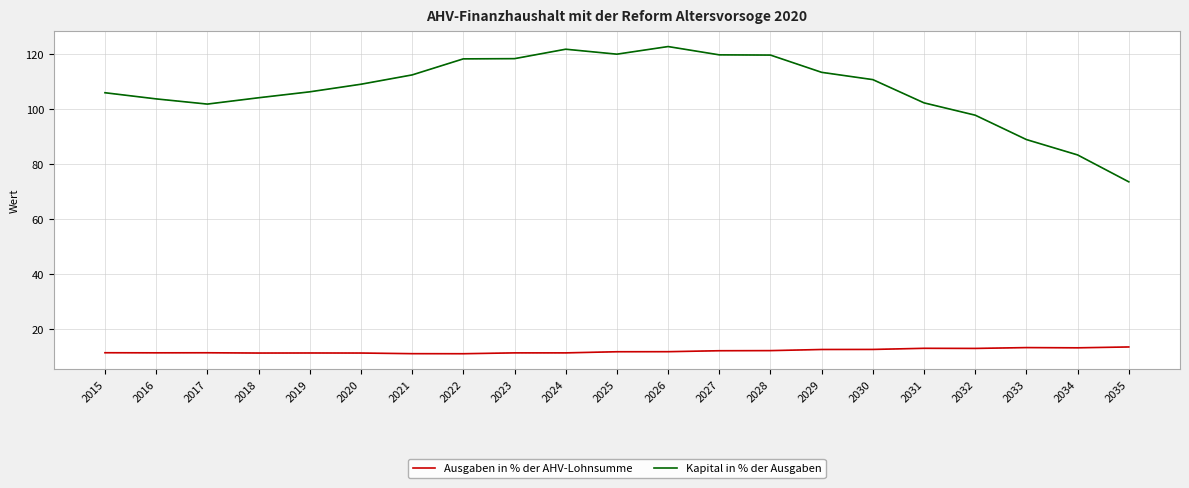

What is the spread (max minus min) of values at 2017?

90.5